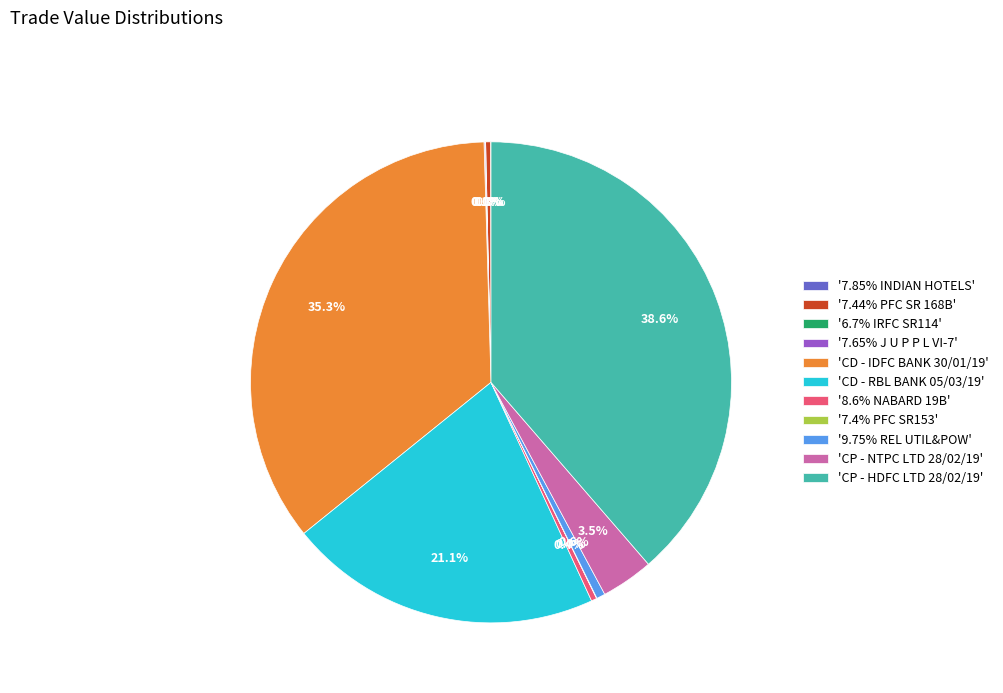

Which category has the biggest portion of the pie?

'CP - HDFC LTD 28/02/19'